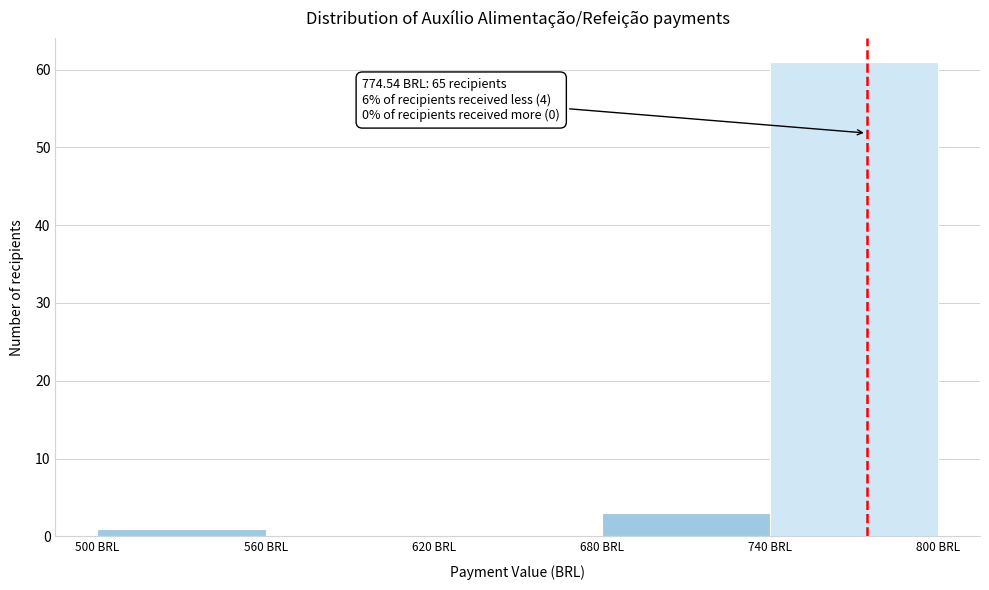

Which range on the x-axis has the tallest bar?

740 to 800